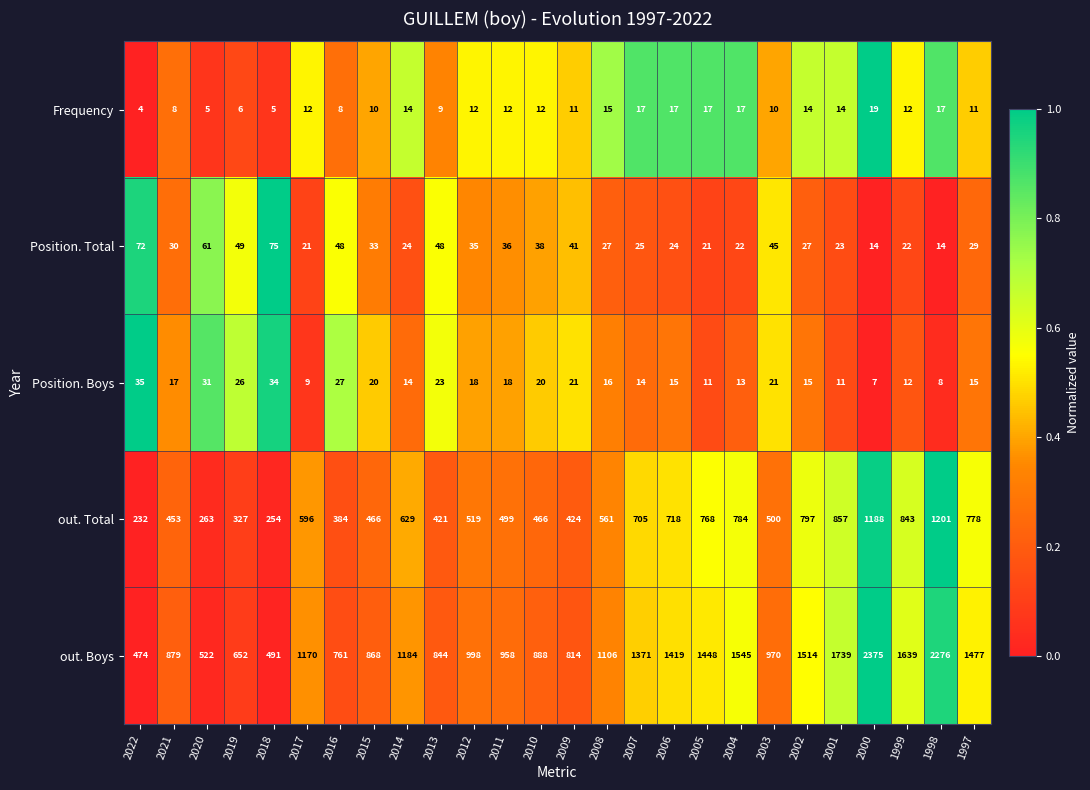

What is the difference between the second highest and second lowest values in the out. Total series?

934